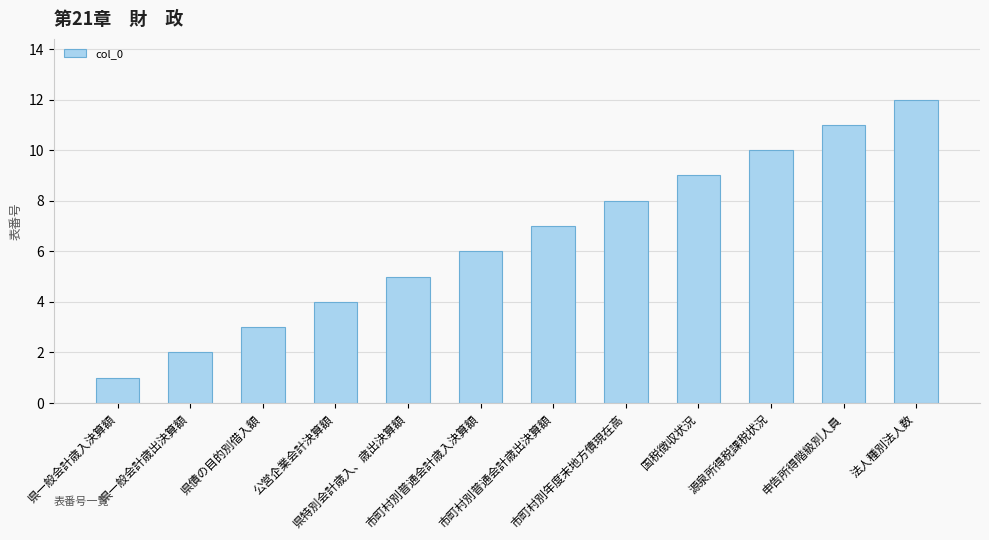

How many values are below 7?

6